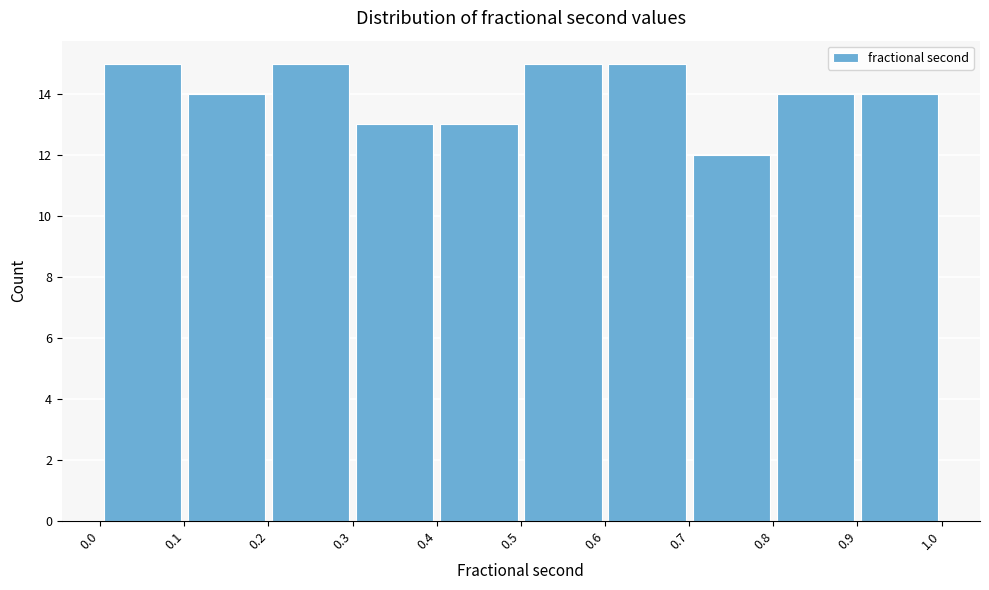

Reading left to right, list every bar in this chart as the range it spans on the x-axis followed by its height. The values are not printed on the chart, so give them approximately, as read against the axis.

0.0 to 0.1: 15
0.1 to 0.2: 14
0.2 to 0.3: 15
0.3 to 0.4: 13
0.4 to 0.5: 13
0.5 to 0.6: 15
0.6 to 0.7: 15
0.7 to 0.8: 12
0.8 to 0.9: 14
0.9 to 1.0: 14